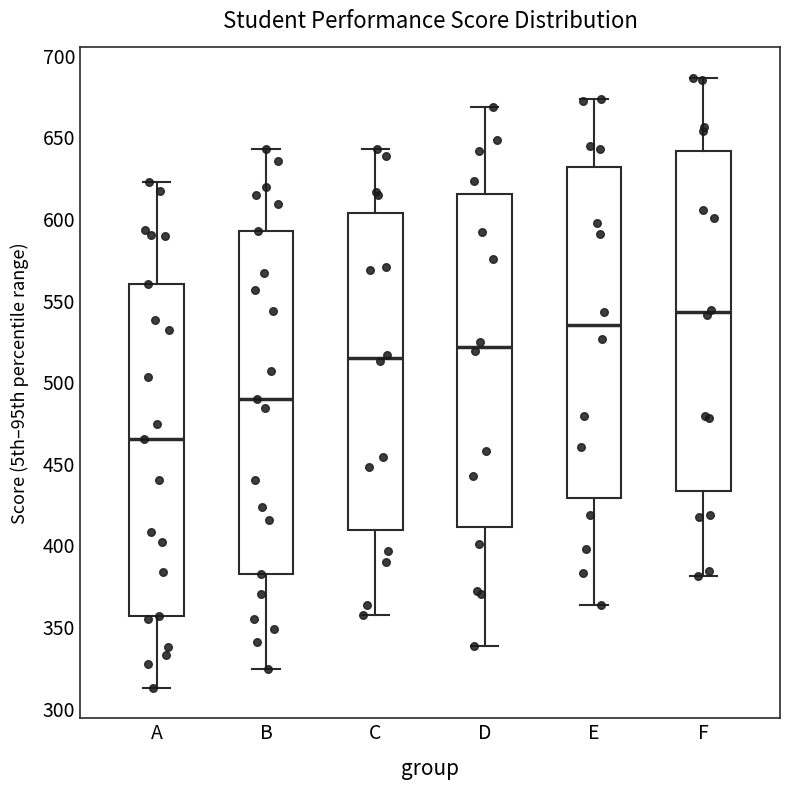

Reading left to right, read every box against the y-axis: the position of its median line, the range the box covers, and the ends of its whiskers. The values are not printed on the chart, so give them approximately, as read against the axis.

A: median 465, box 355 to 560, whiskers 315 to 625
B: median 490, box 380 to 595, whiskers 325 to 645
C: median 515, box 410 to 605, whiskers 360 to 645
D: median 520, box 410 to 615, whiskers 340 to 670
E: median 535, box 430 to 630, whiskers 365 to 675
F: median 545, box 435 to 640, whiskers 380 to 685